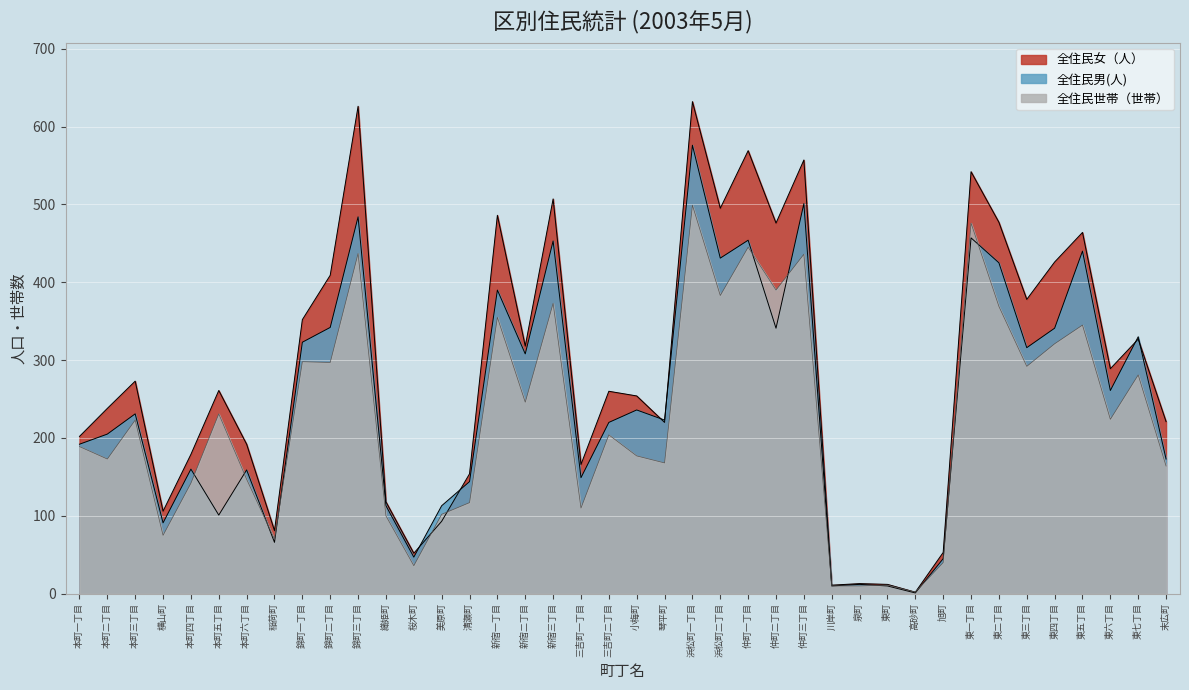

What position from the left is 仲町一丁目?

25